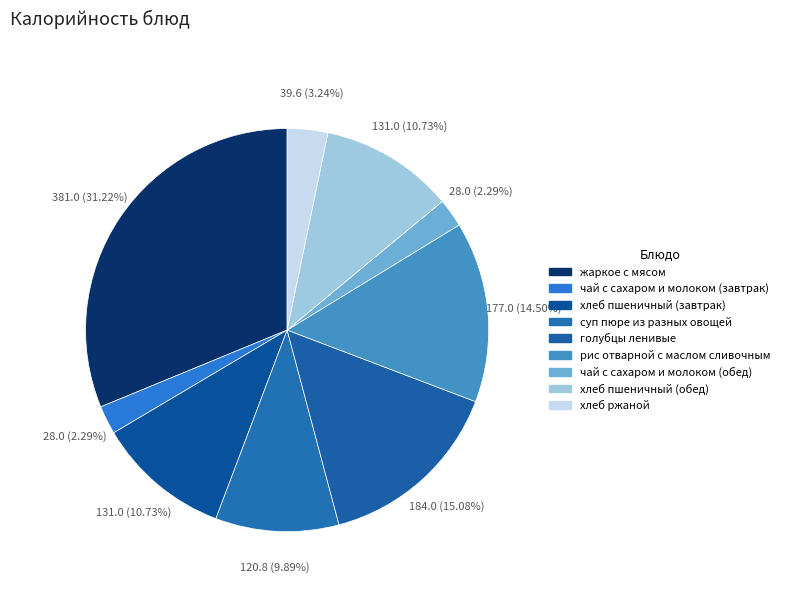

To the nearest percent, what percentage of the pie is чай с сахаром и молоком (обед)?

2%